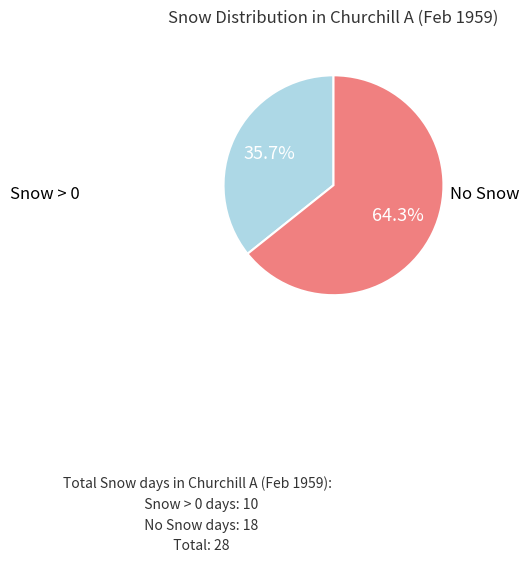

How many slices are in this pie chart?

2